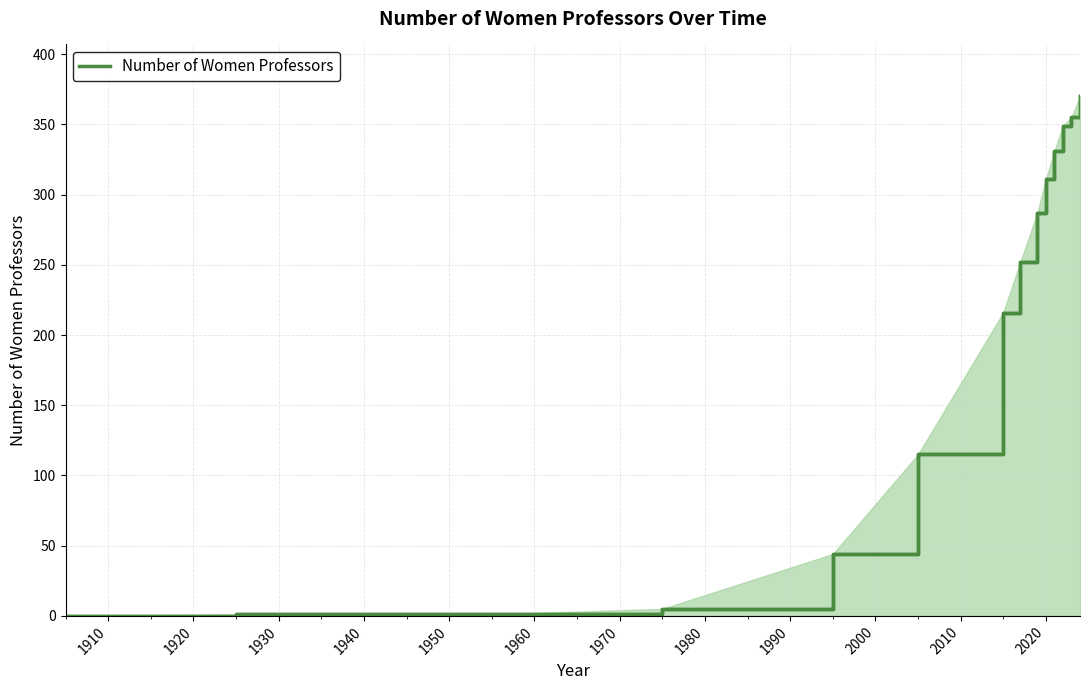

True or false: Number of Women Professors and dict intersect in this chart.

False